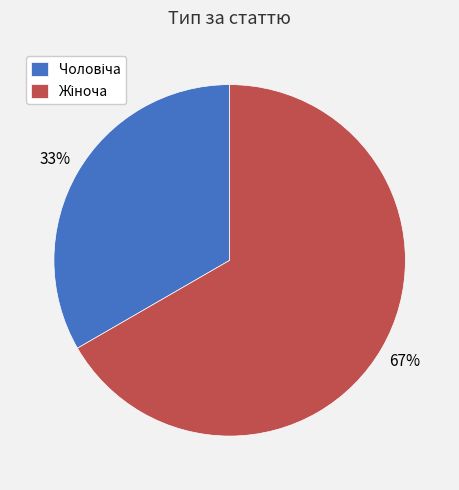

How many segments does this pie chart have?

2